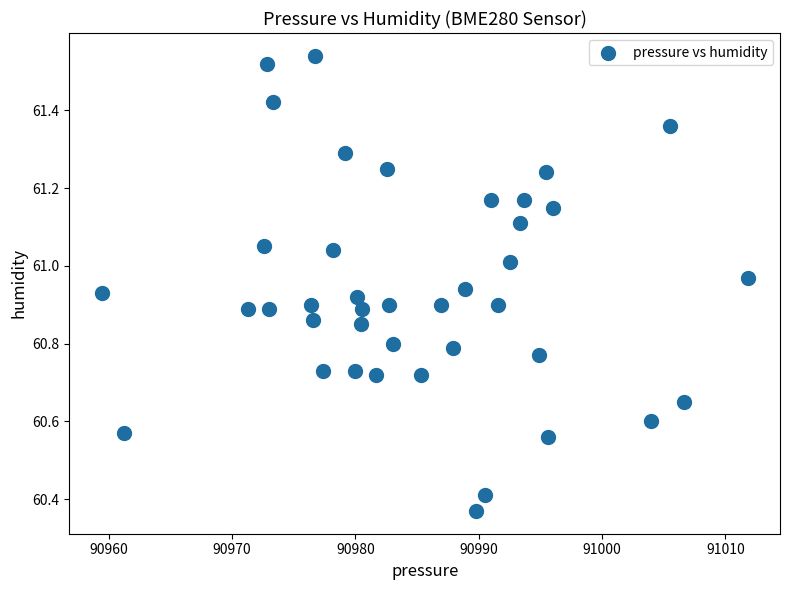

What is the range of Y values (max minus min)?

1.2